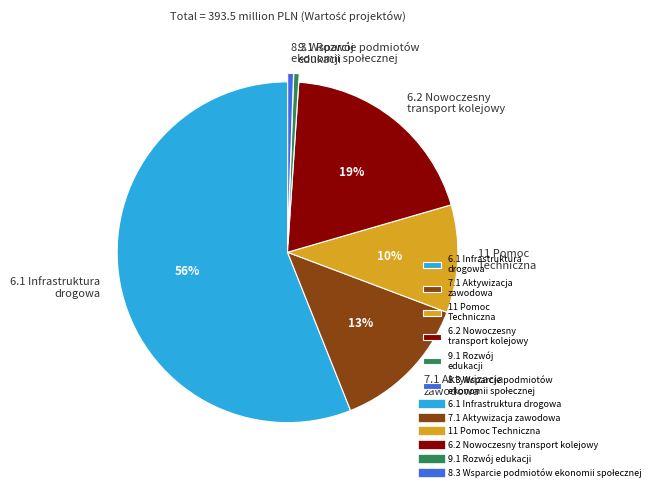

What is the majority slice?

6.1 Infrastruktura drogowa